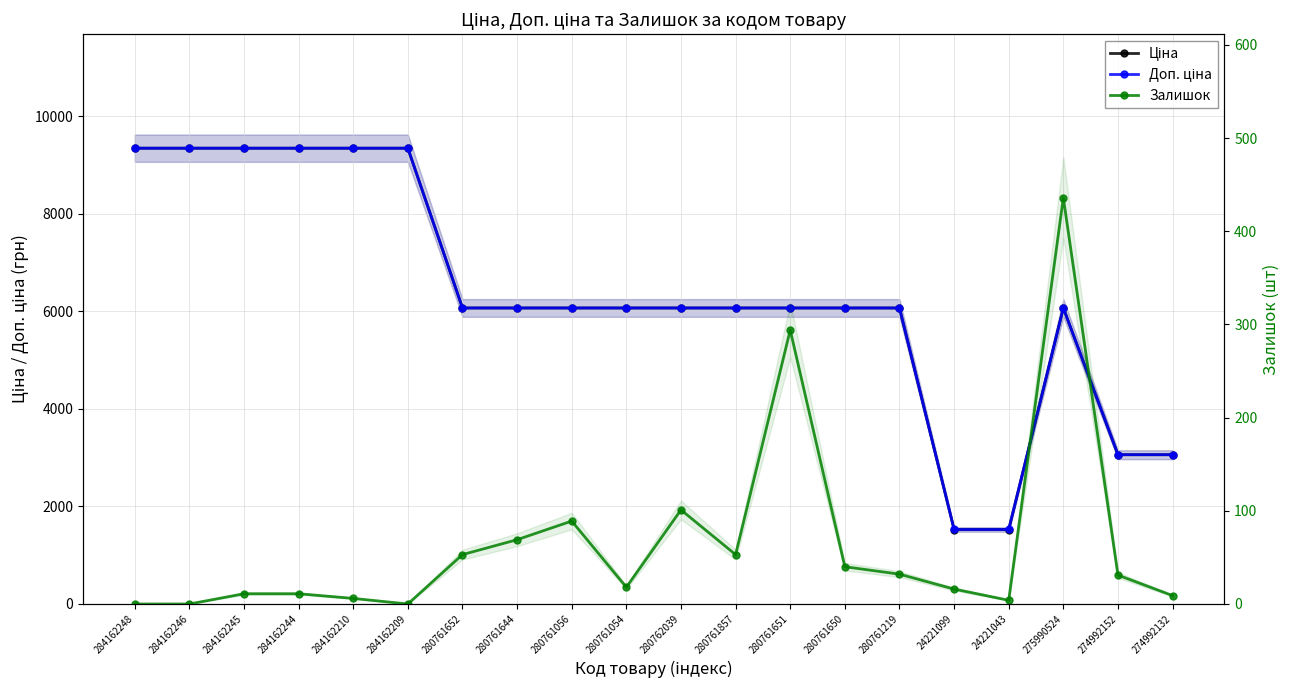

Count the number of categories in the chart.

20